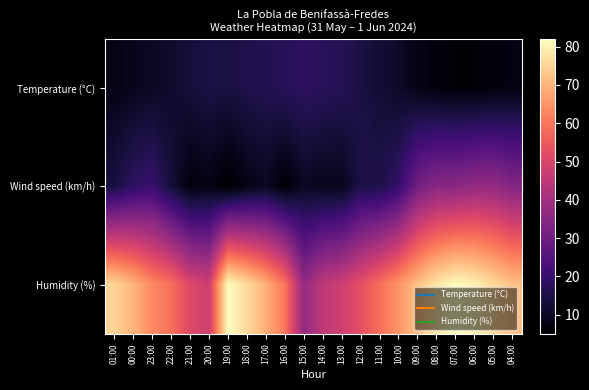

What is the greatest value displayed?

82.0